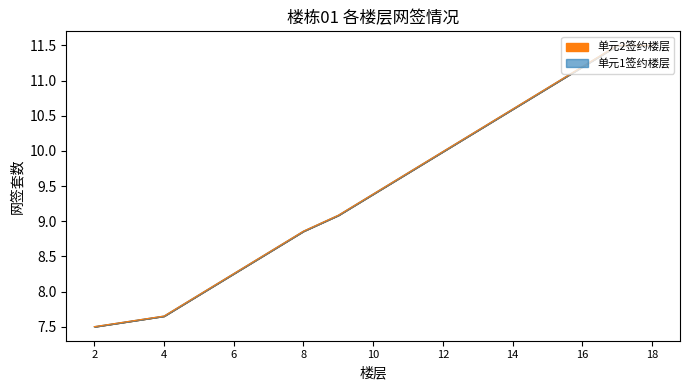

What is the value of the 单元1签约楼层 point at the 11th from the left?

10.0